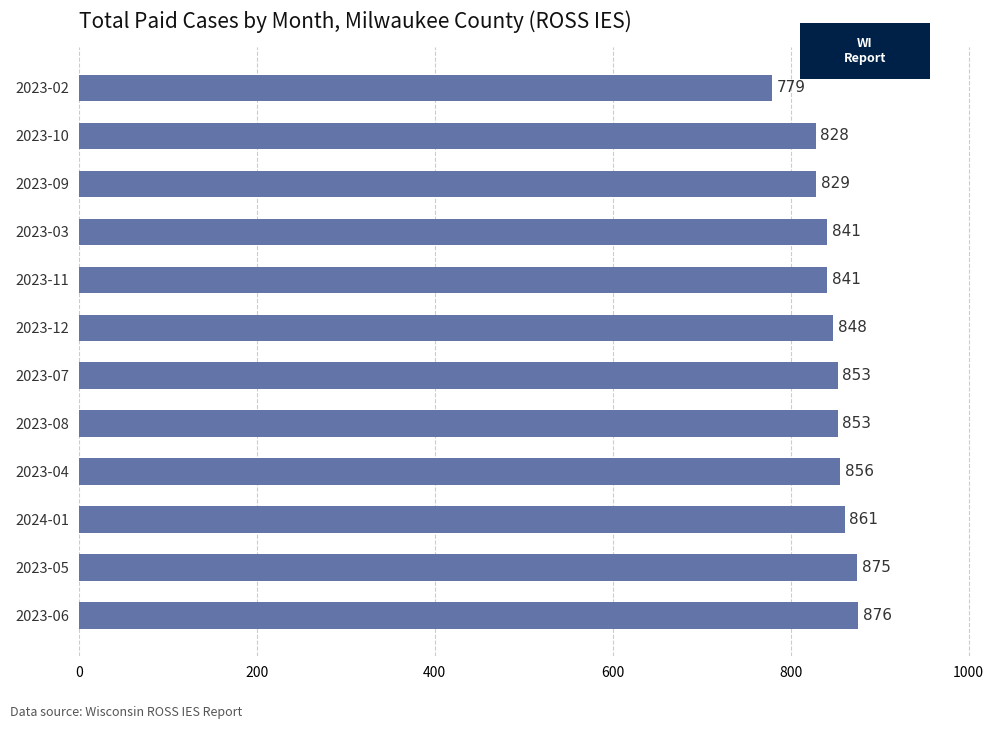

What is the change in value from 2024-01 to 2023-07?

-8